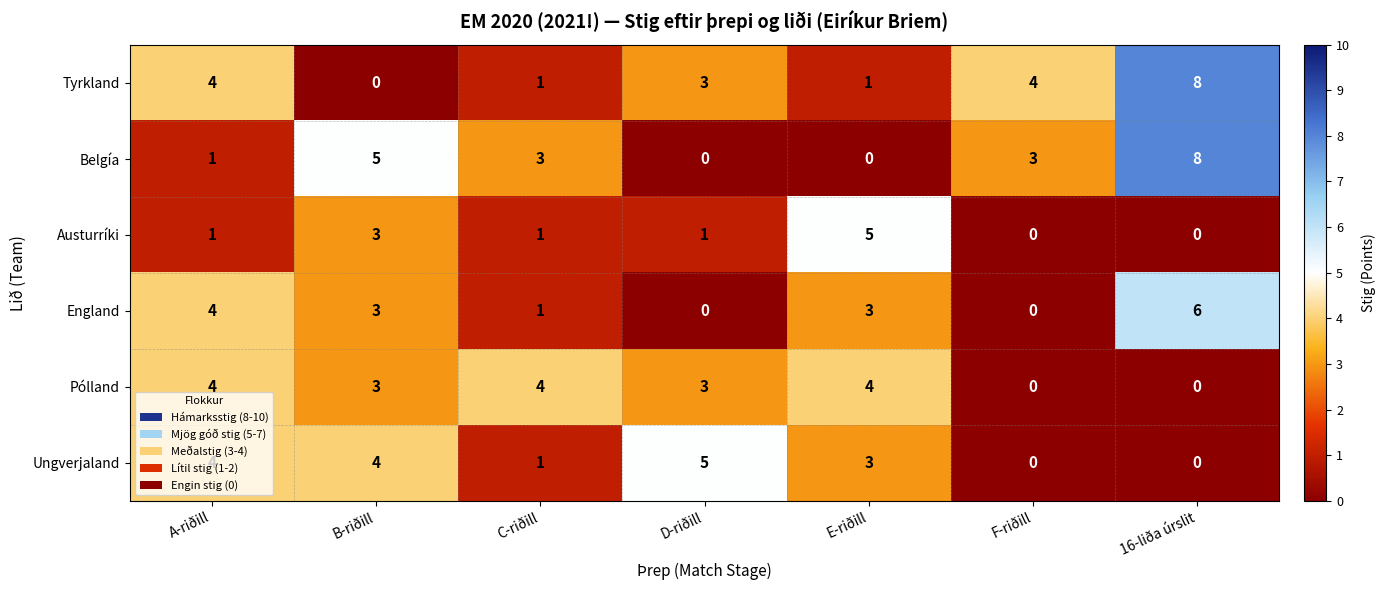

Between B-riðill and E-riðill, which series saw the biggest shift?

Belgía